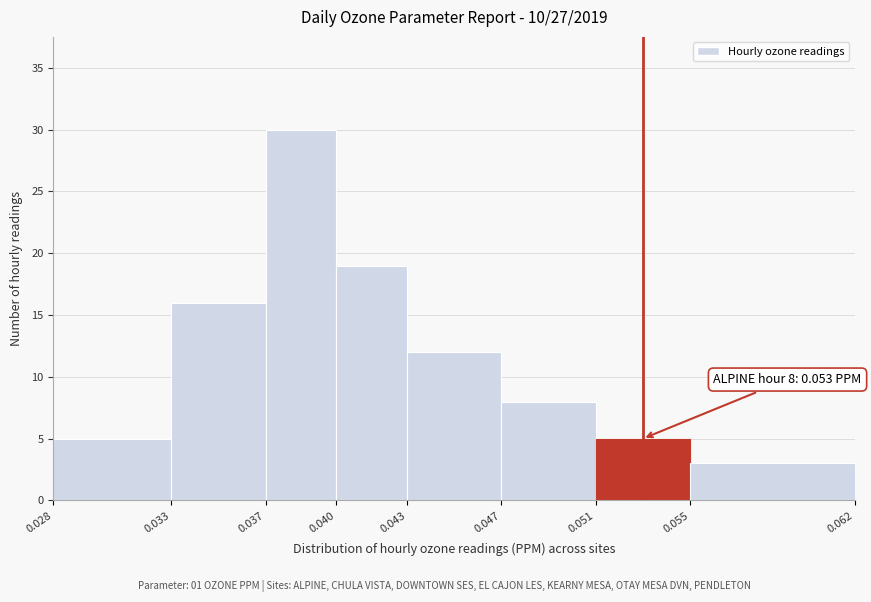

Which range on the x-axis has the tallest bar?

0.037 to 0.040